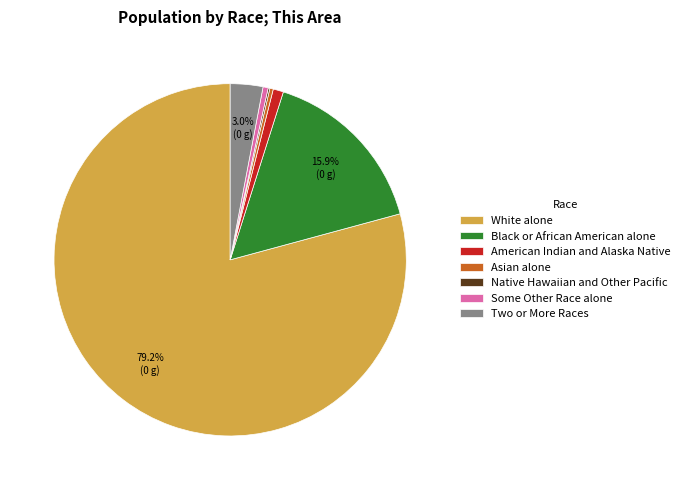

Between Asian alone and White alone, which is larger?

White alone